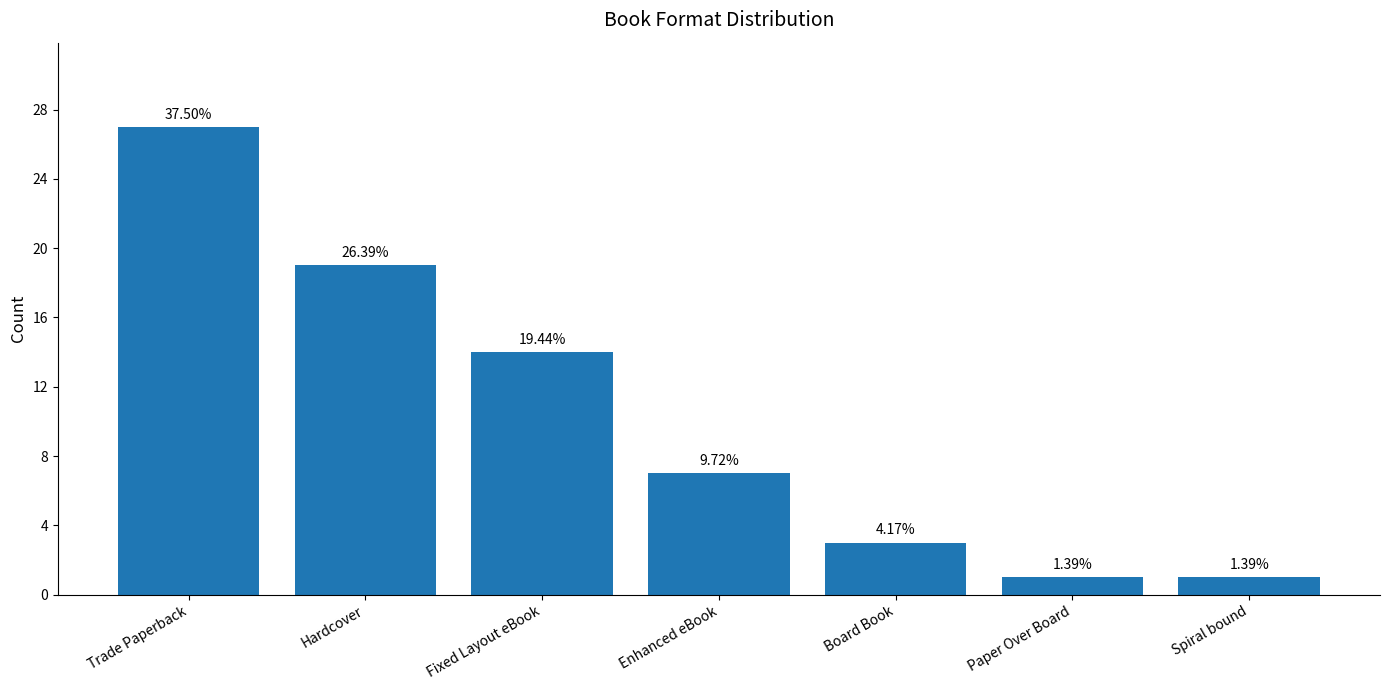

How many bars are there in total?

7